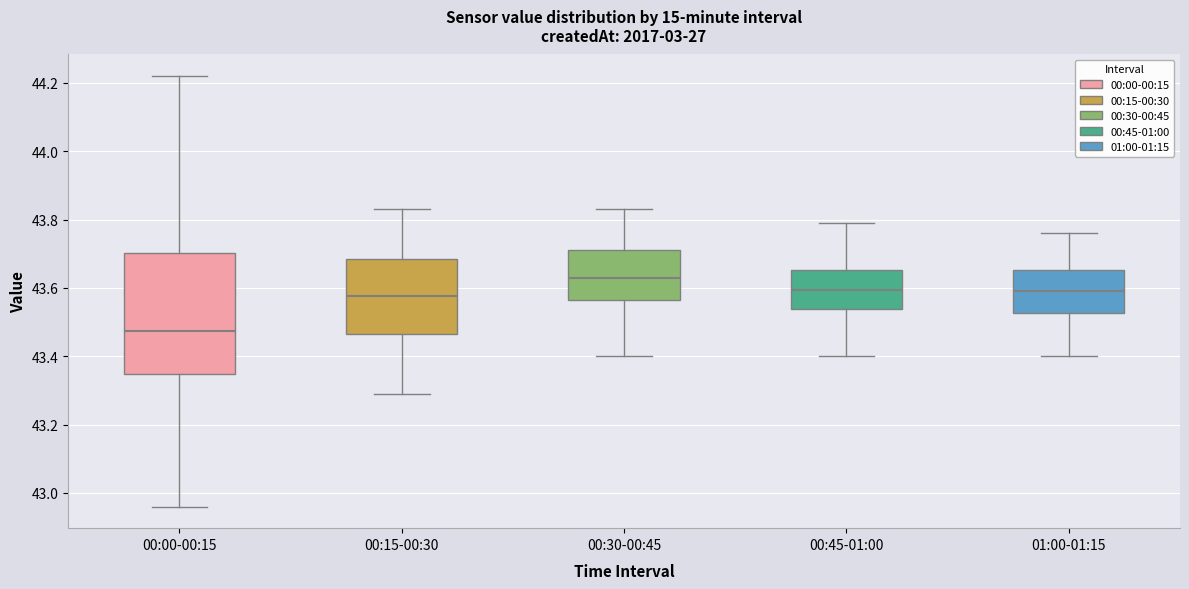

Which box's median line is the lowest?

00:00-00:15